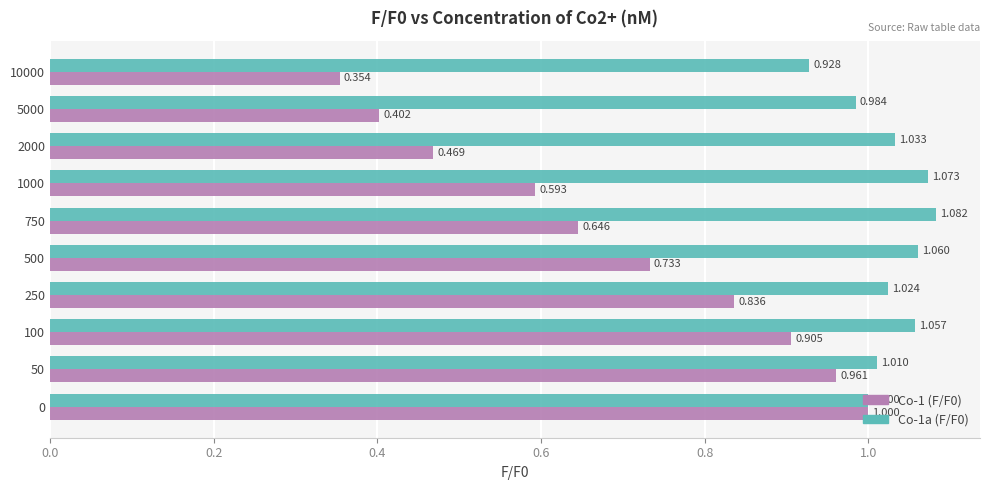

What are all the series names shown in the legend?

Co-1 (F/F0), Co-1a (F/F0)